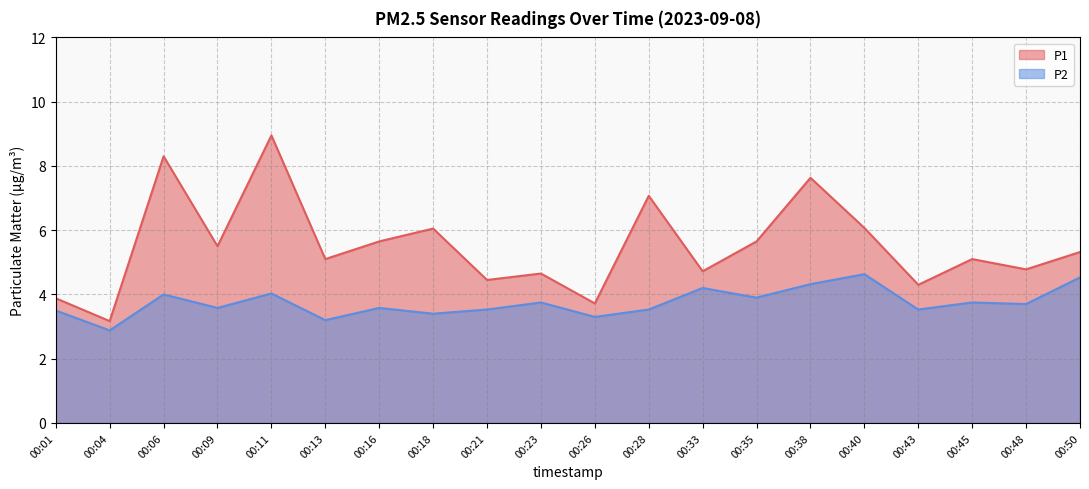

At how many categories does at least one series exceed 4?

17